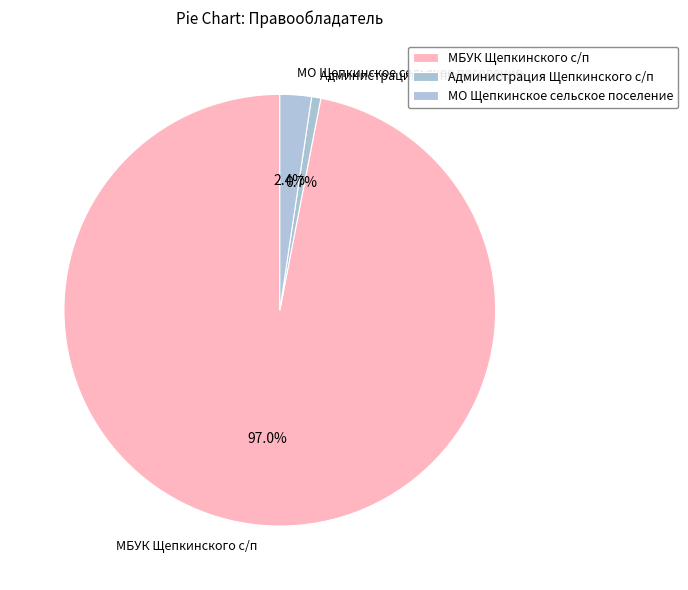

Which slice represents more than half of the pie?

МБУК Щепкинского с/п